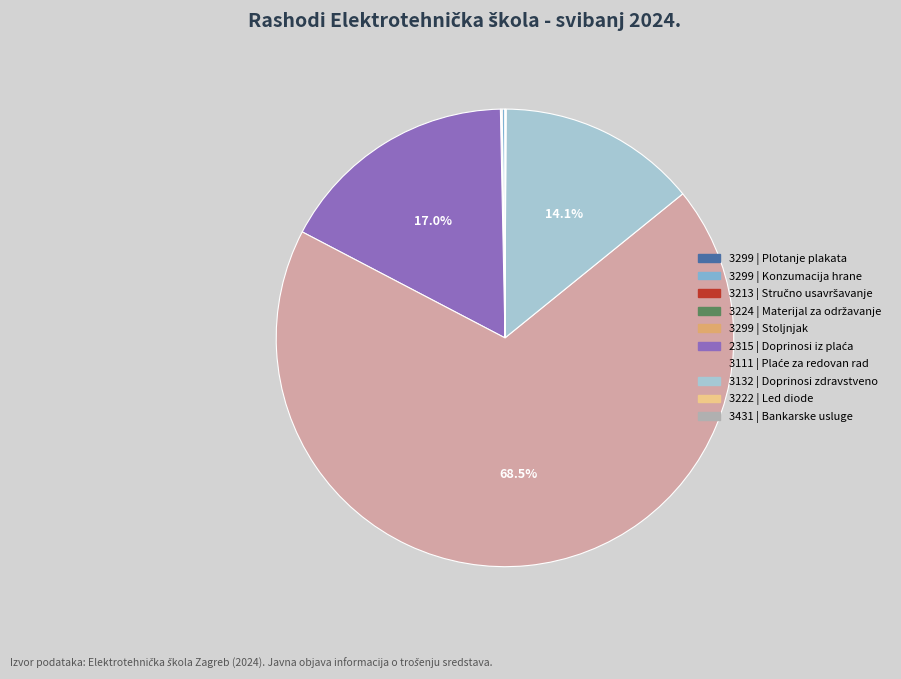

Which slice is the smallest?

3299 | Stoljnjak